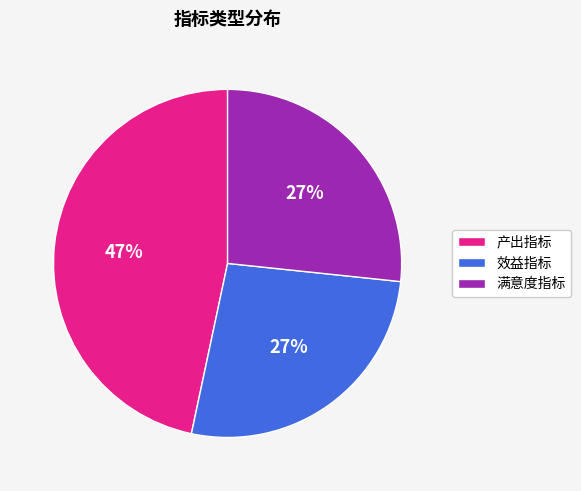

How many segments does this pie chart have?

3